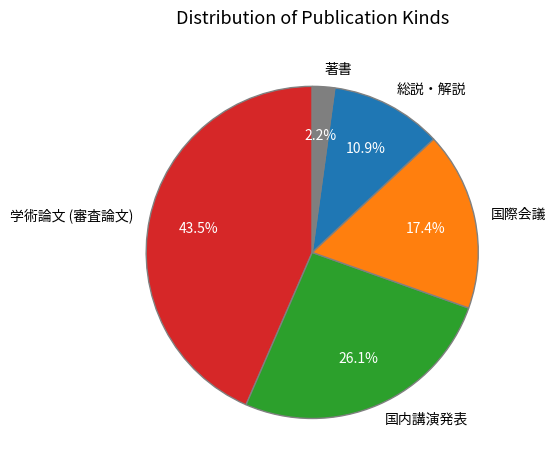

Rank the categories by value from highest to lowest.

学術論文 (審査論文), 国内講演発表, 国際会議, 総説・解説, 著書